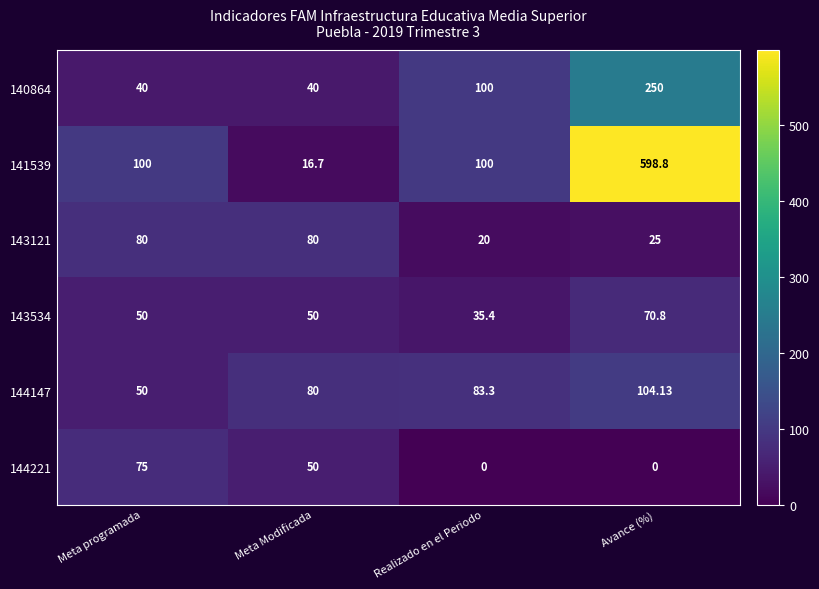

Which label corresponds to the largest value in the chart?

Avance (%)